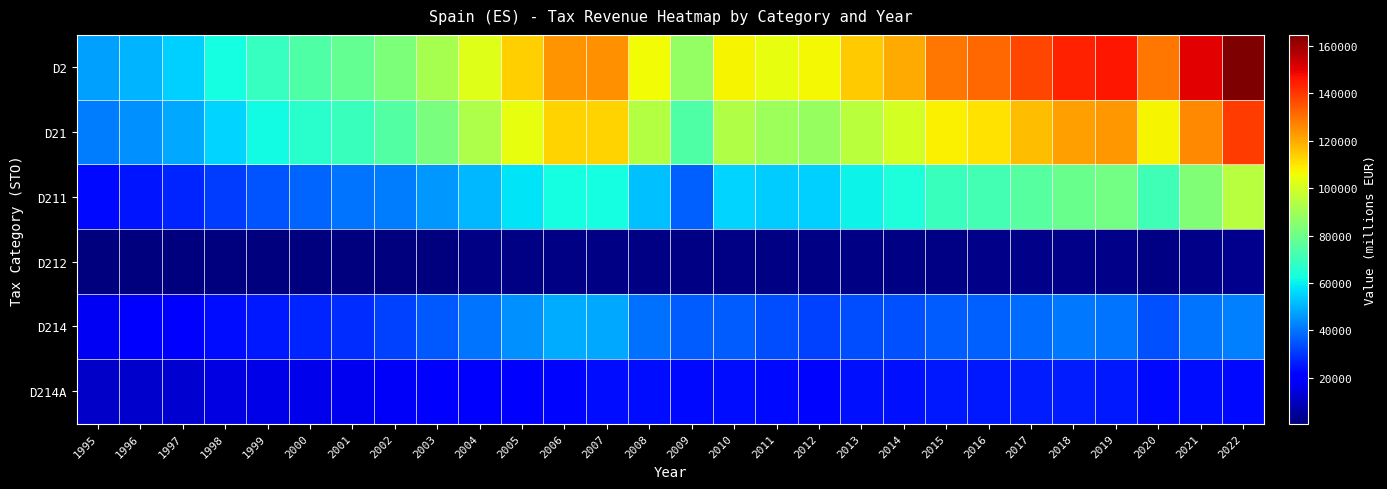

How many categories are shown in the chart?

28